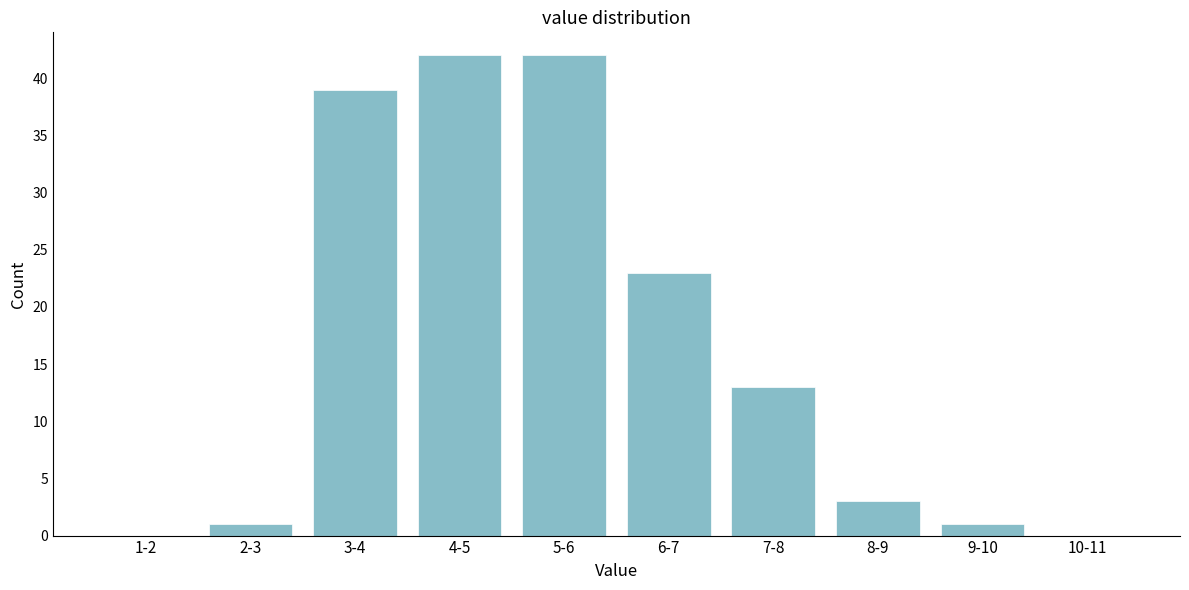

Reading left to right, list all the values displayed in this chart.

1-2=0	2-3=1	3-4=39	4-5=42	5-6=42	6-7=23	7-8=13	8-9=3	9-10=1	10-11=0